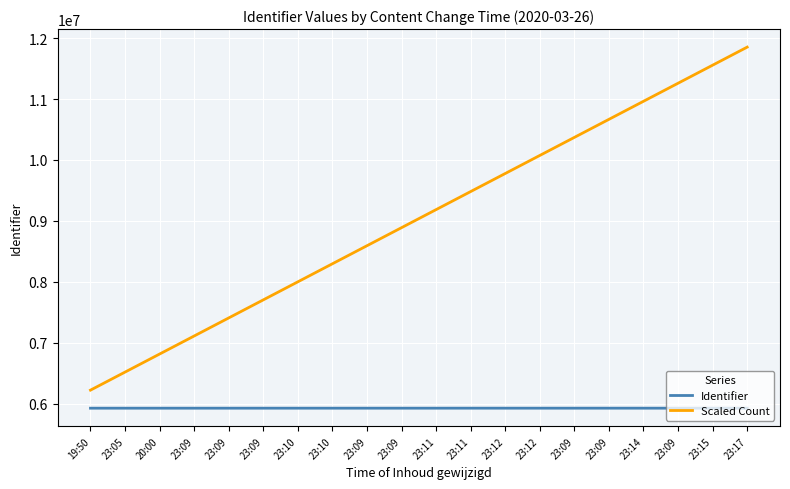

True or false: Scaled Count and Identifier cross at least once.

False